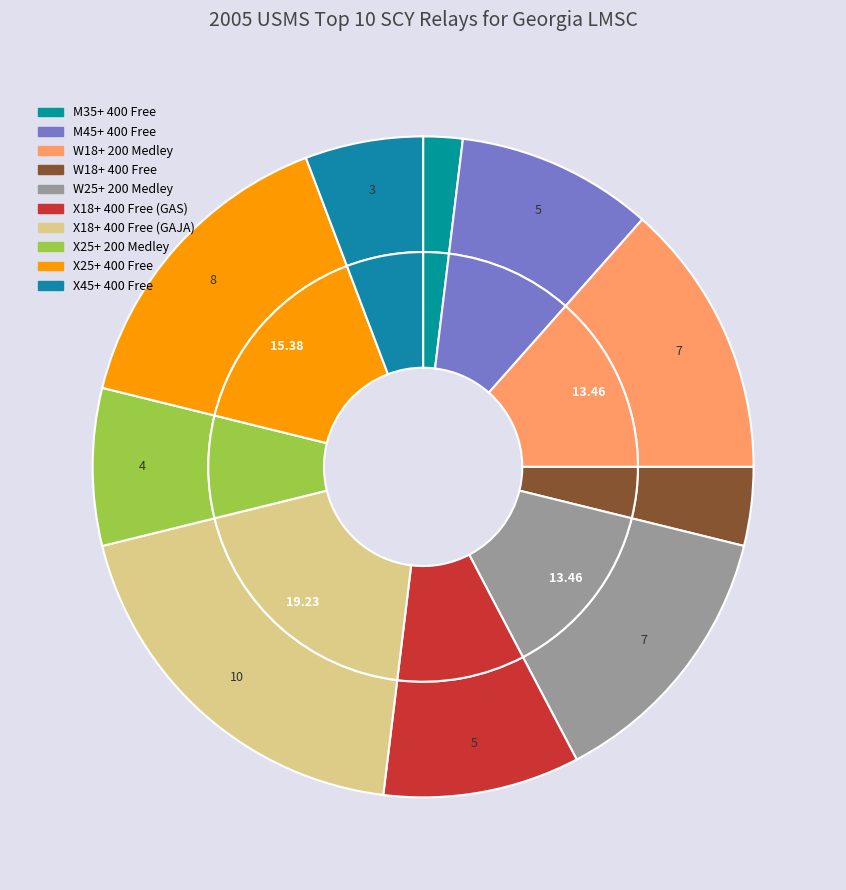

Which slice is the largest?

X18+ 400 Free (GAJA)